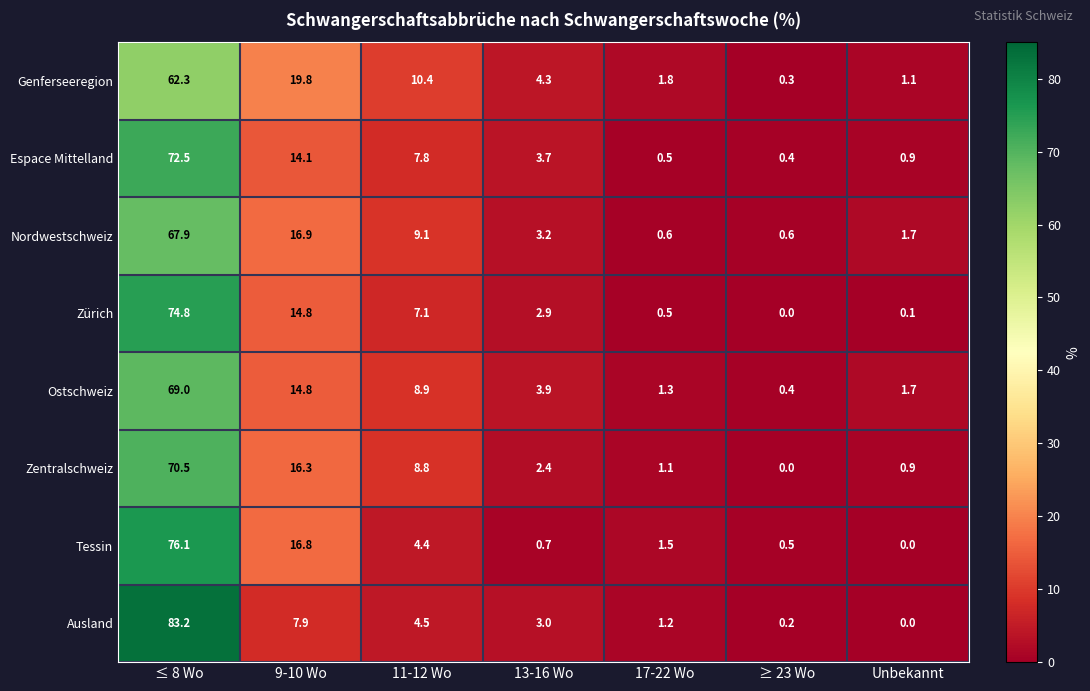

What is the difference between the Ostschweiz values at 13-16 Wo and Unbekannt?

2.2